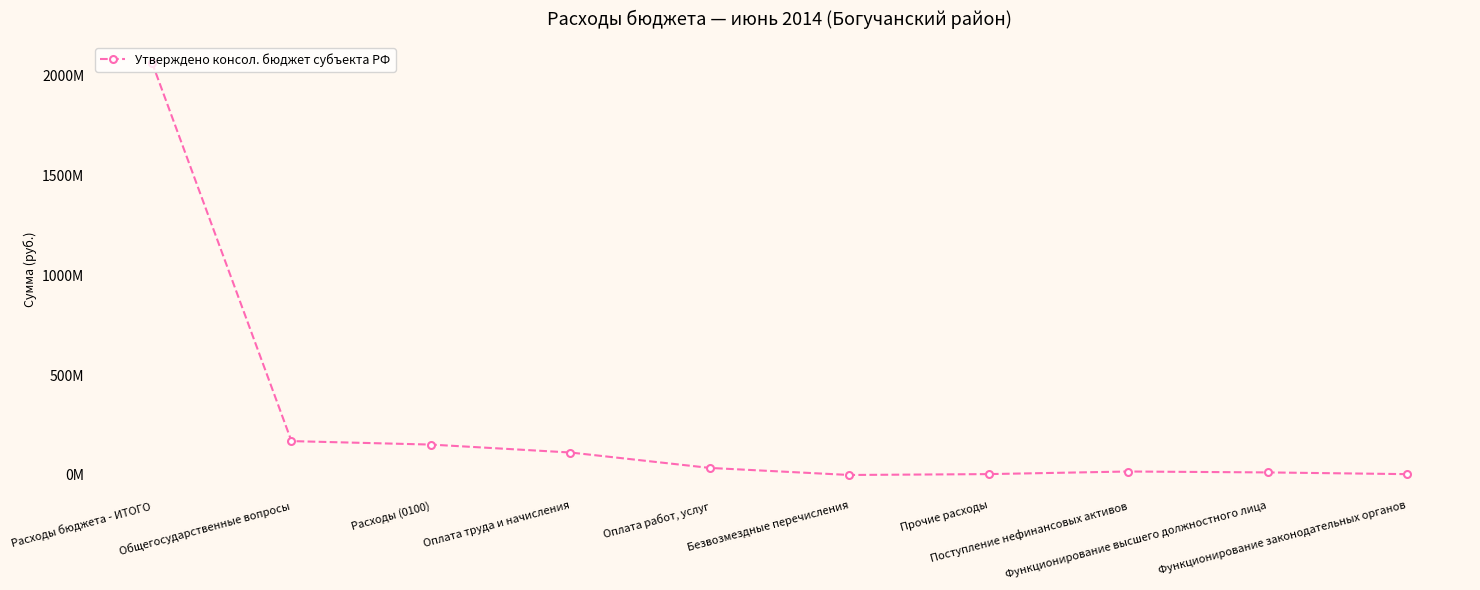

Reading left to right, list all the values displayed in this chart.

2063277603.7	169456394.8	152061448.0	112415729.4	35256564.4	0.0	4389154.2	17394946.8	12828948.3	4150046.0